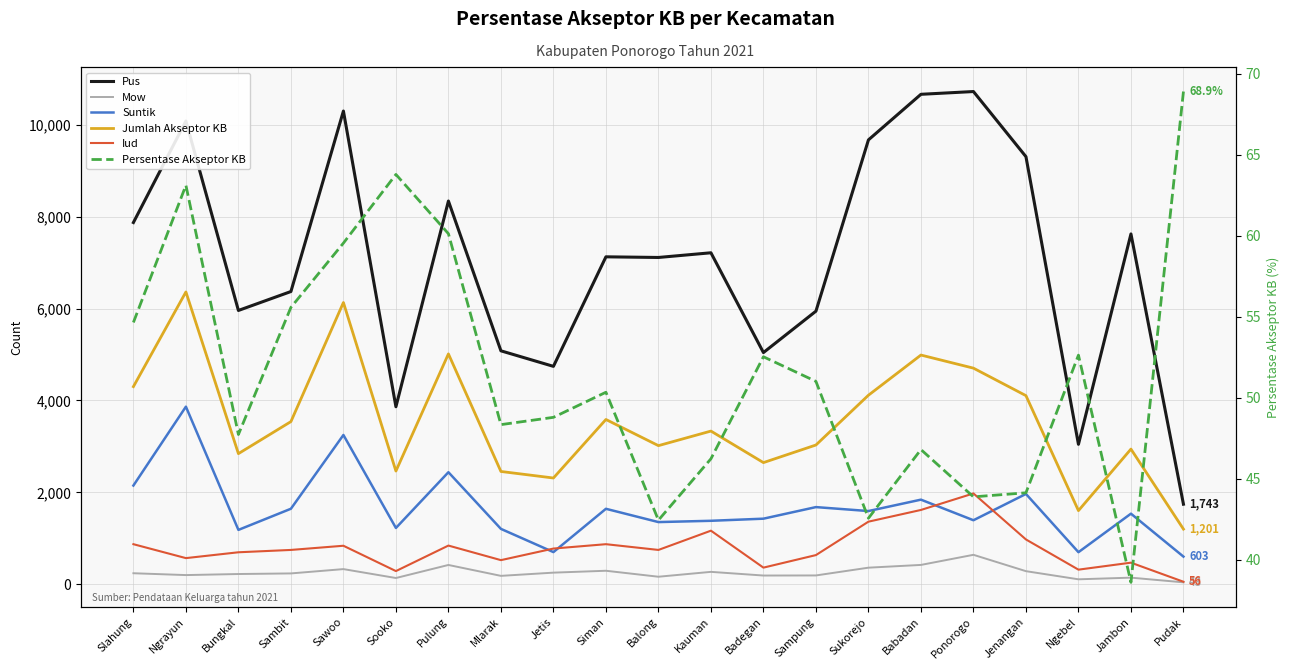

The Iud series shows 570.0 at Ngrayun. True or false?

True